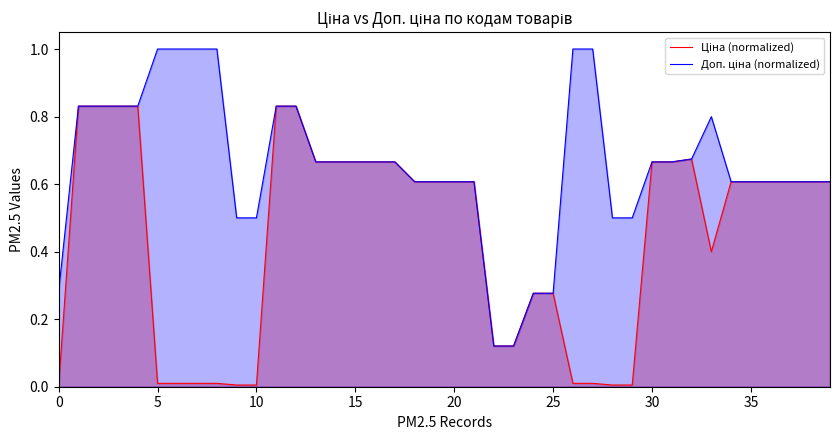

What is the difference between the maximum and minimum values in the Доп. ціна (normalized) series?

0.9